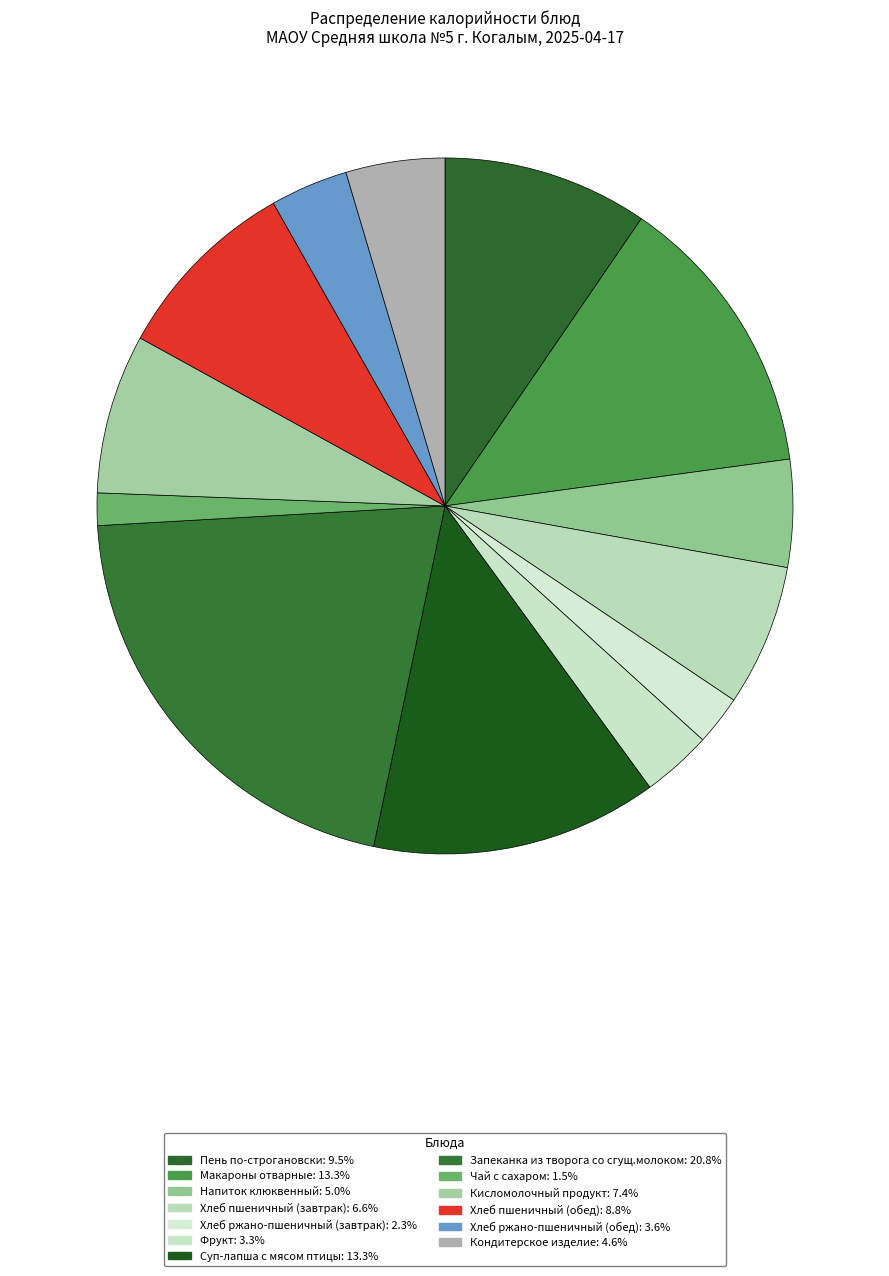

How many slices are in this pie chart?

13